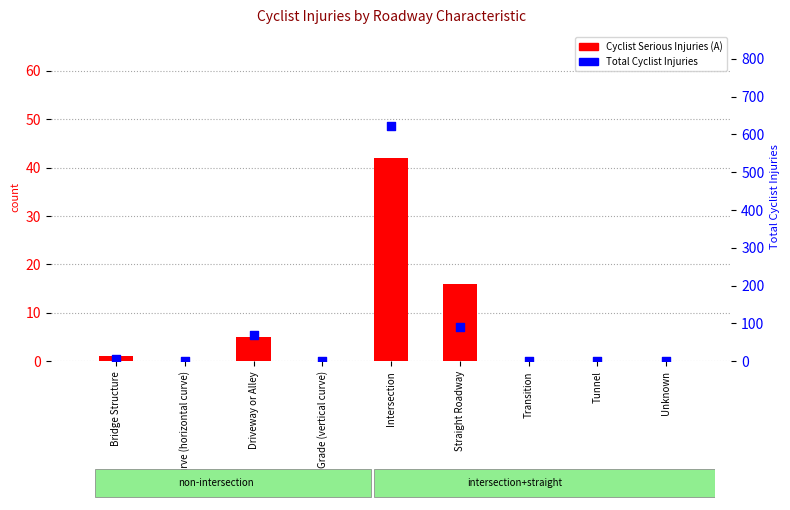

At how many categories does at least one series exceed 35?

3